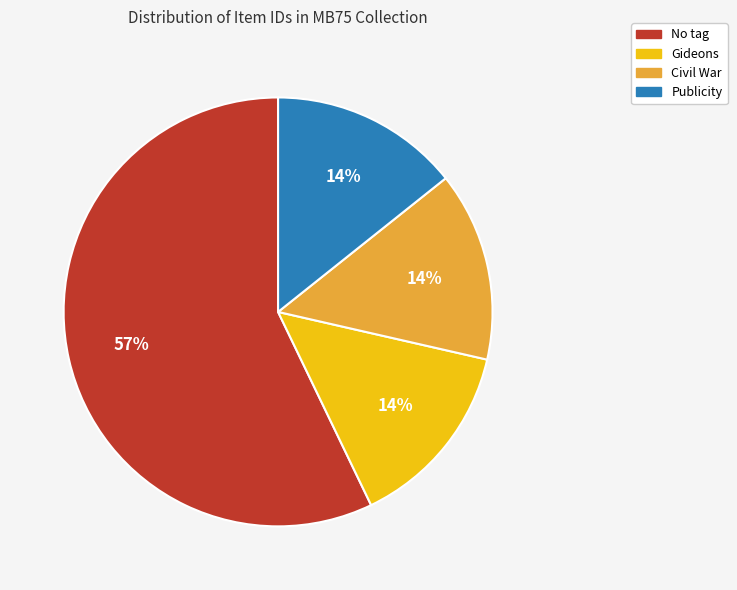

Is there a majority slice in this chart?

Yes